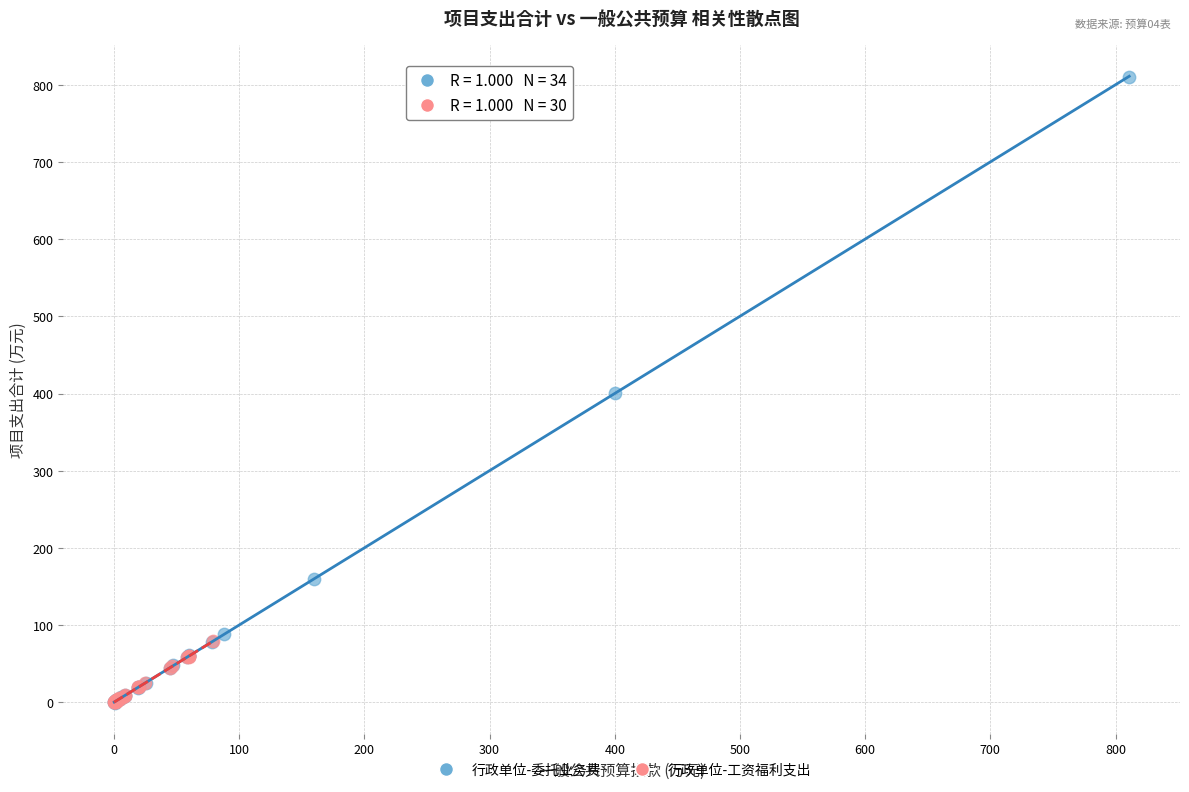

Which series has the widest spread of Y values?

行政单位-委托业务费